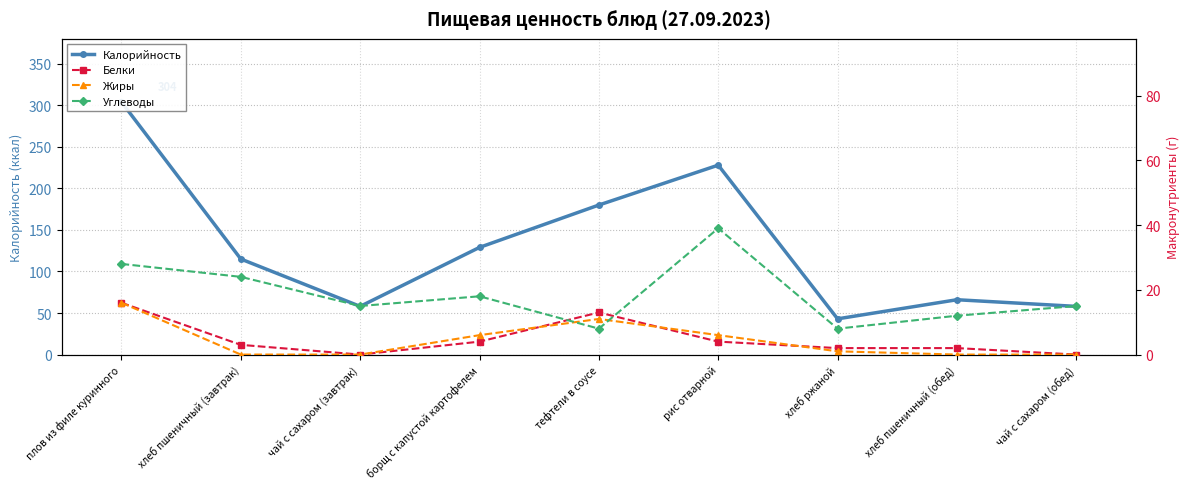

True or false: Жиры has a value of 11 at тефтели в соусе.

True